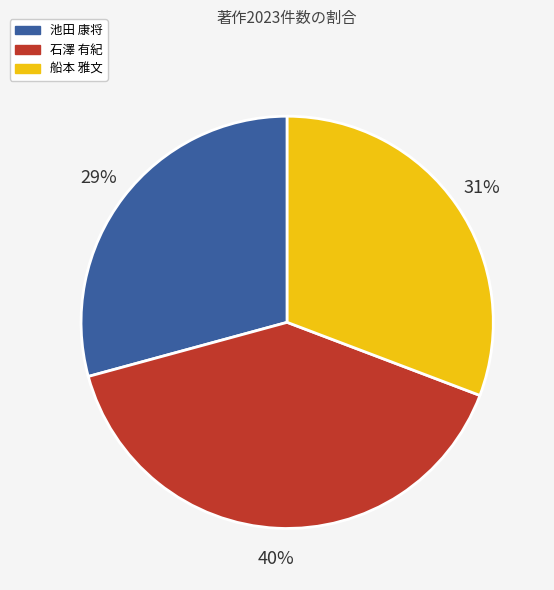

How many slices are in this pie chart?

3